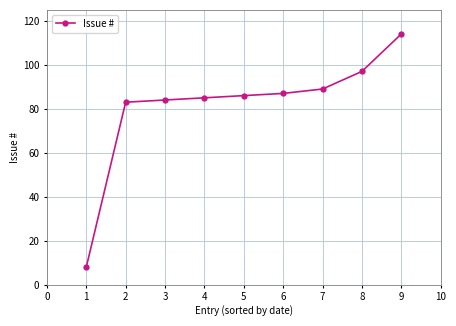

At which category does the chart reach its minimum across all series?

1